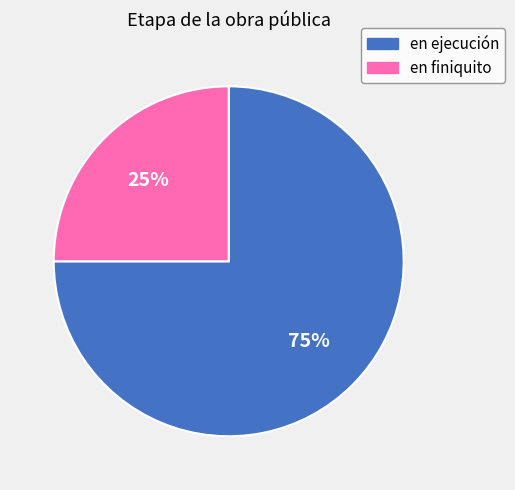

Which slice is the smallest?

en finiquito